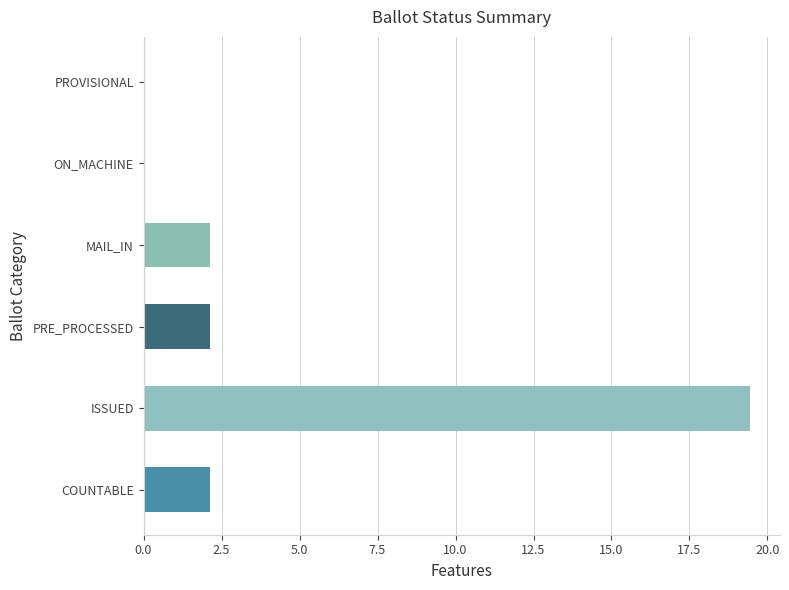

What is the sum of the values at COUNTABLE and PRE_PROCESSED?

4.3